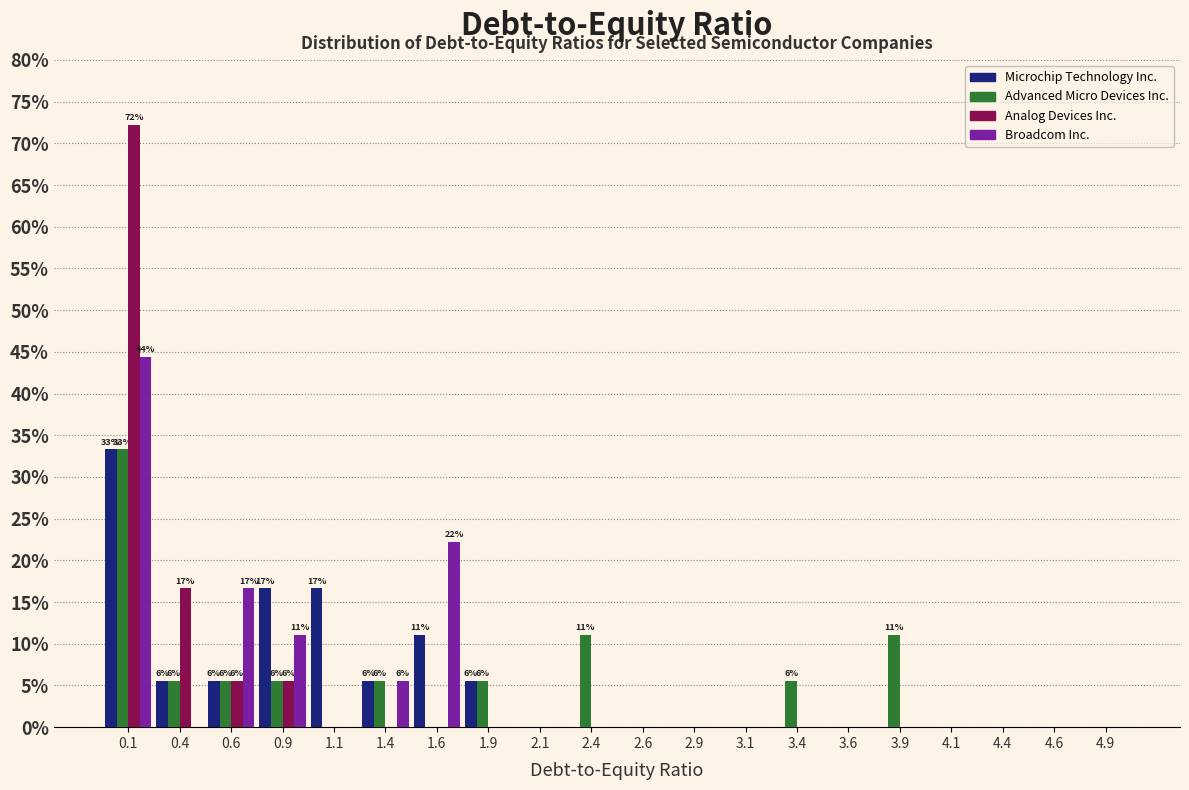

In the Microchip Technology Inc. series, which range on the x-axis has the tallest bar?

0.00 to 0.25